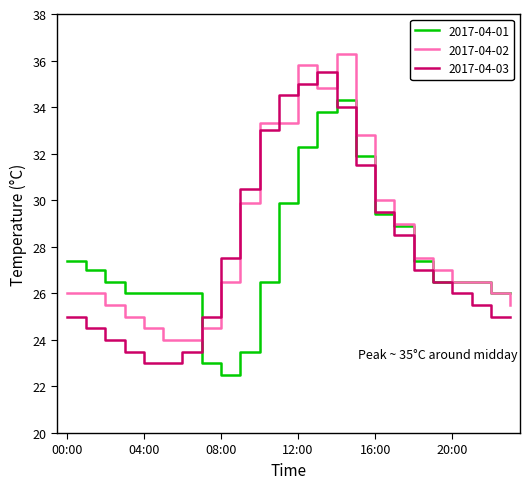

What is the smallest value displayed?

22.5